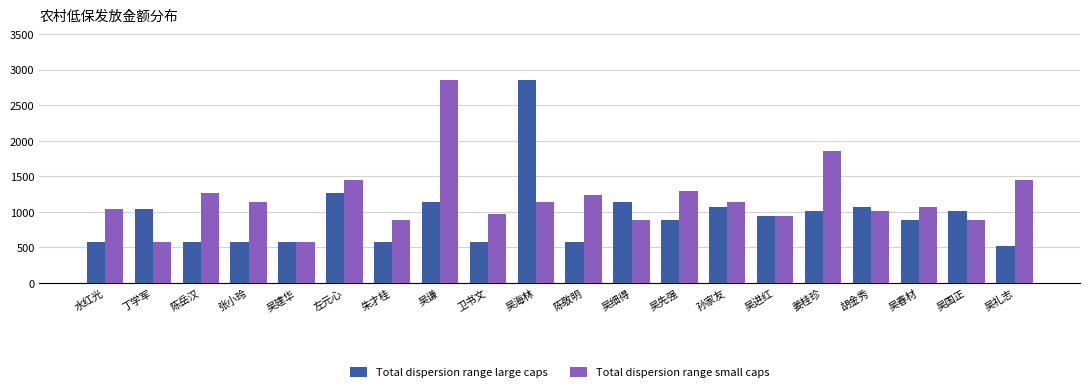

What is the sum of all Total dispersion range large caps values?

18805